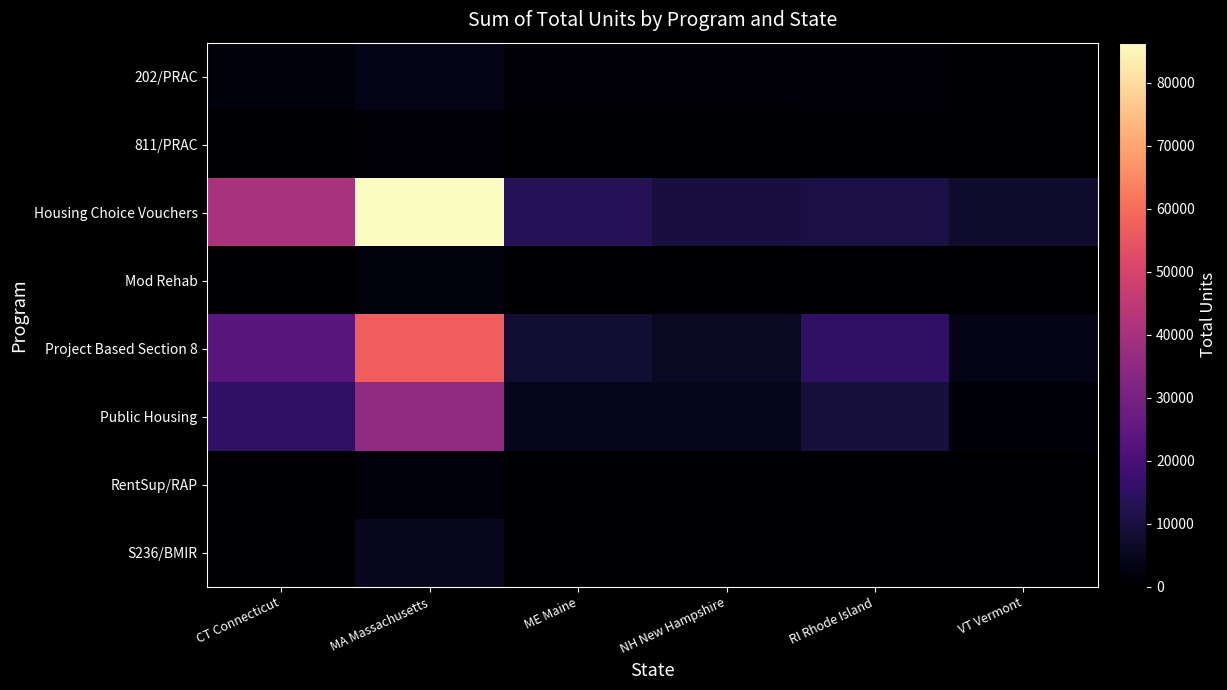

At which category is the sum across all series the highest?

MA Massachusetts